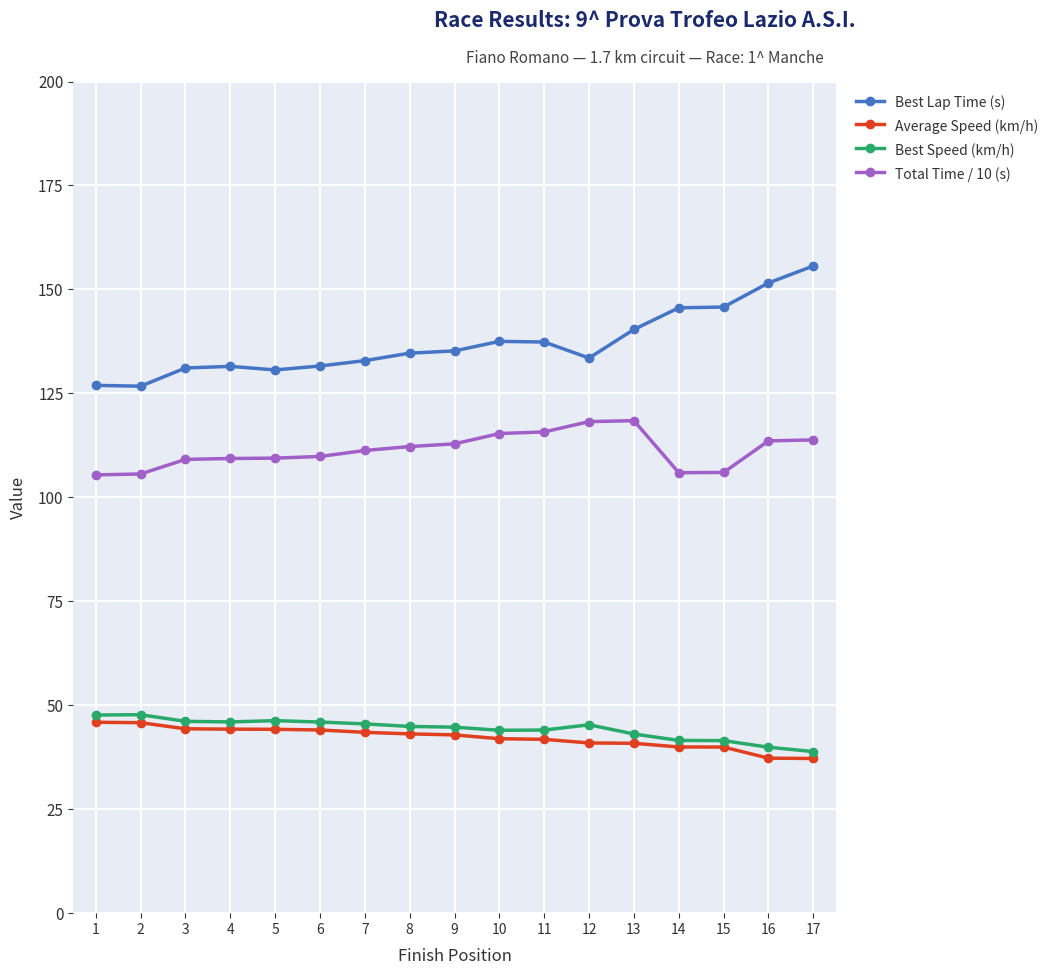

Read the Average Speed (km/h) value at 4.

44.3